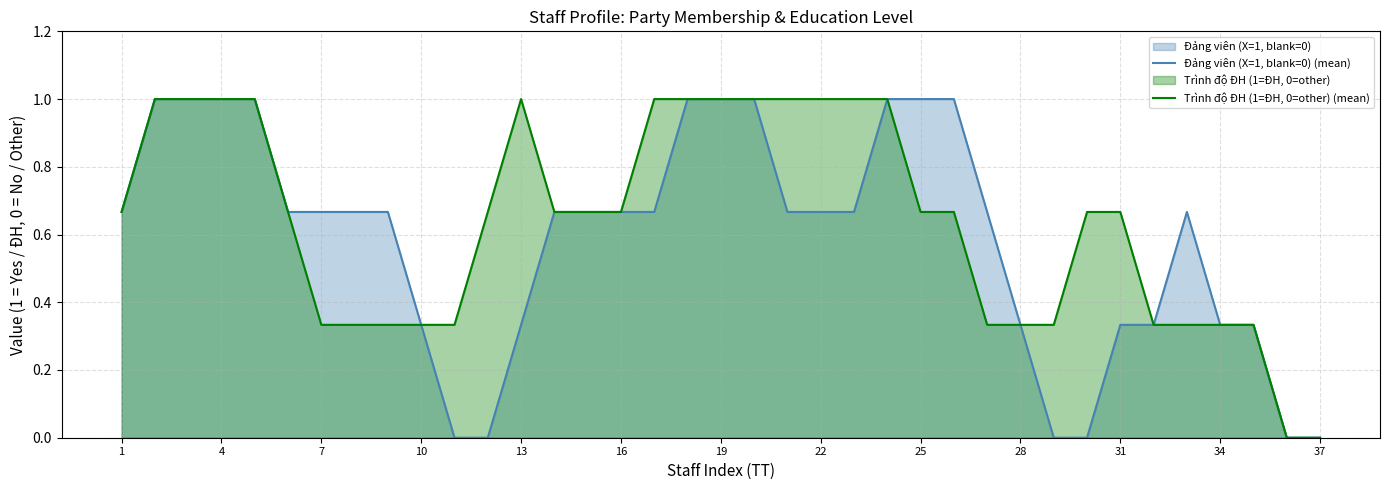

What is the highest value of the Đảng viên (X=1, blank=0) (mean) series?

1.0